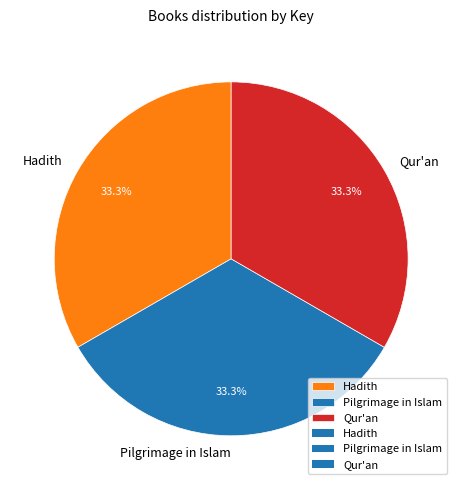

How many slices are in this pie chart?

3